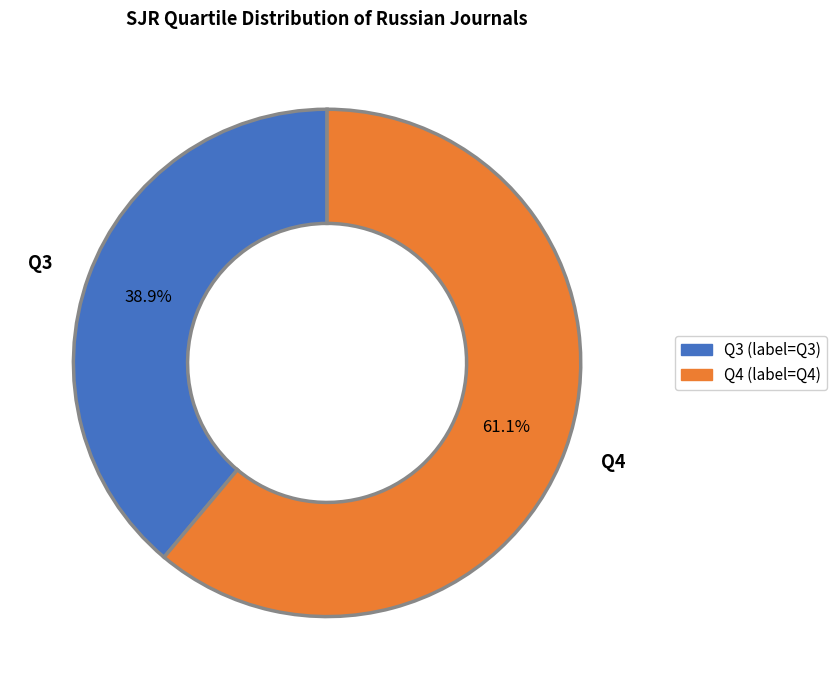

Is the sum of Q3 and Q4 greater than half?

Yes